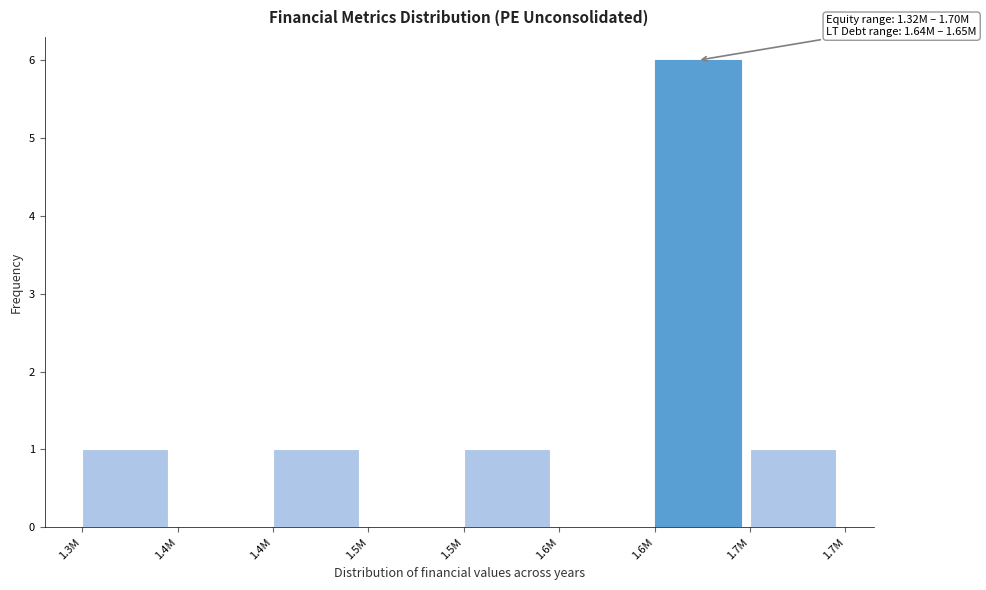

Are the bars horizontal?

No